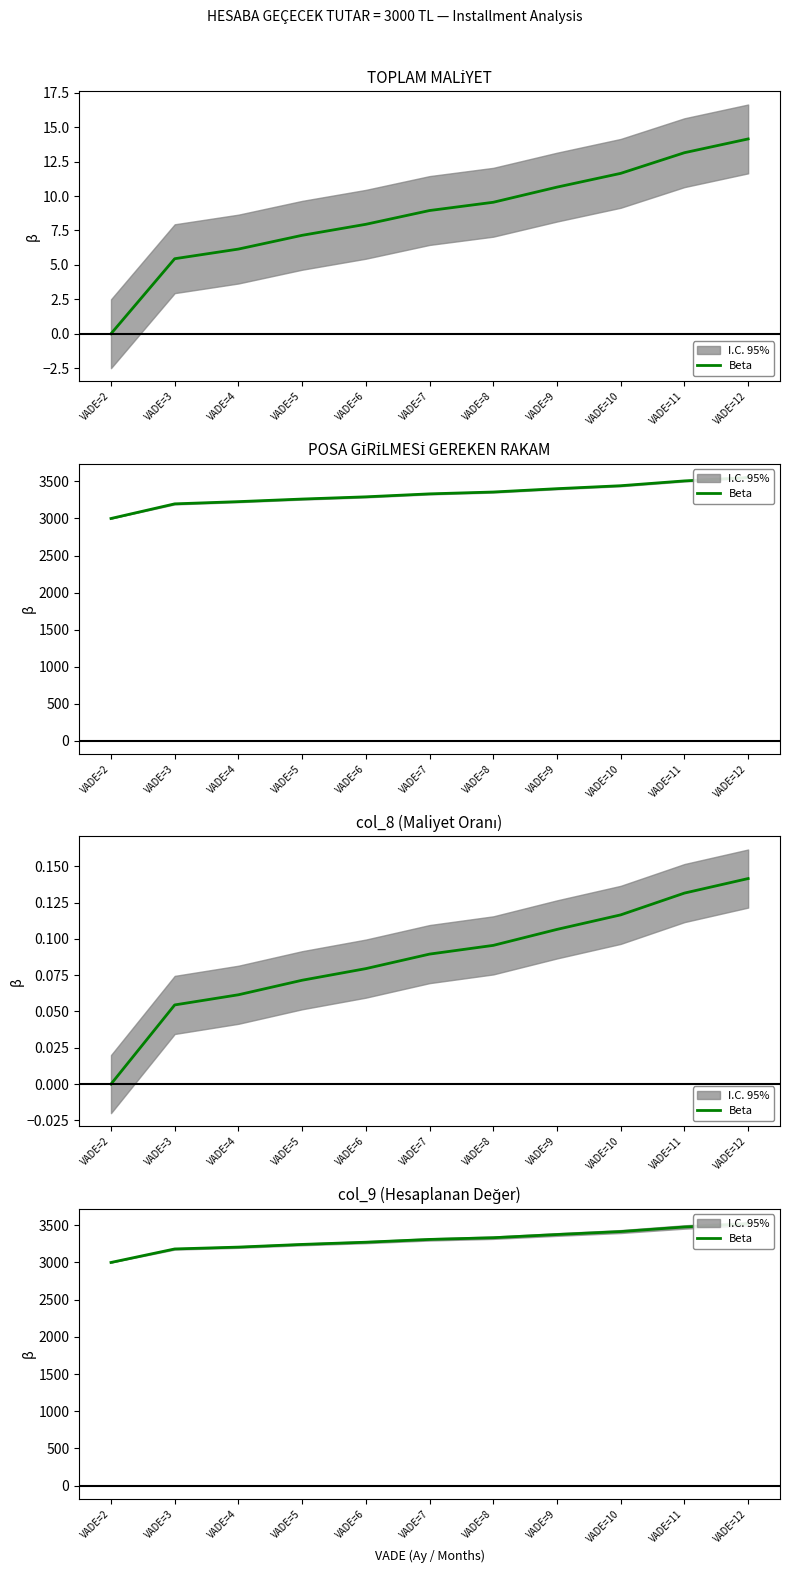

Which has a higher value, VADE=6 or VADE=12?

VADE=12